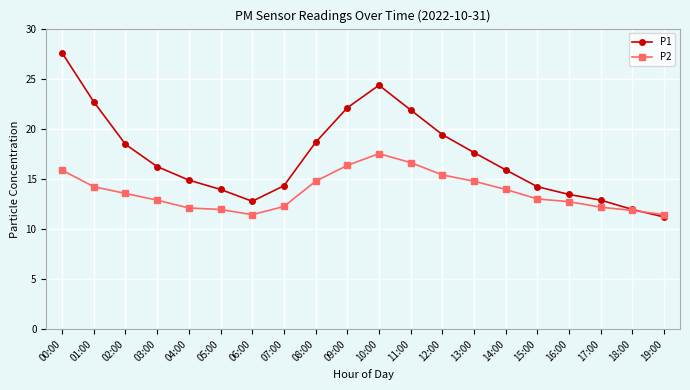

What is the value of the P1 point at the 5th from the left?

14.9